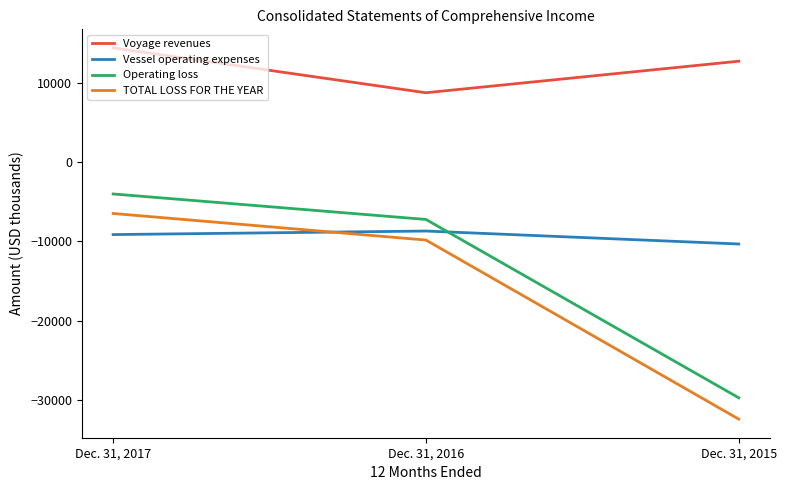

What is the sum of all TOTAL LOSS FOR THE YEAR values?

-48696